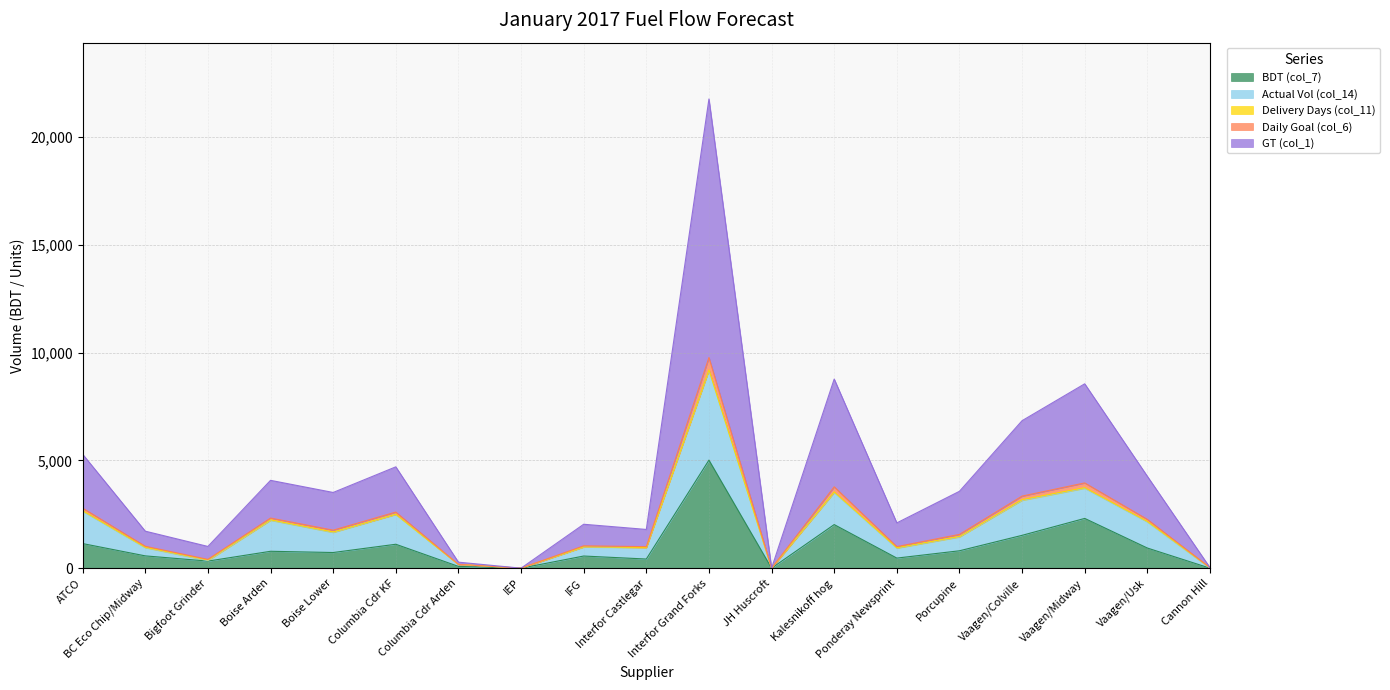

What is the label of the 5th point from the left?

Boise Lower